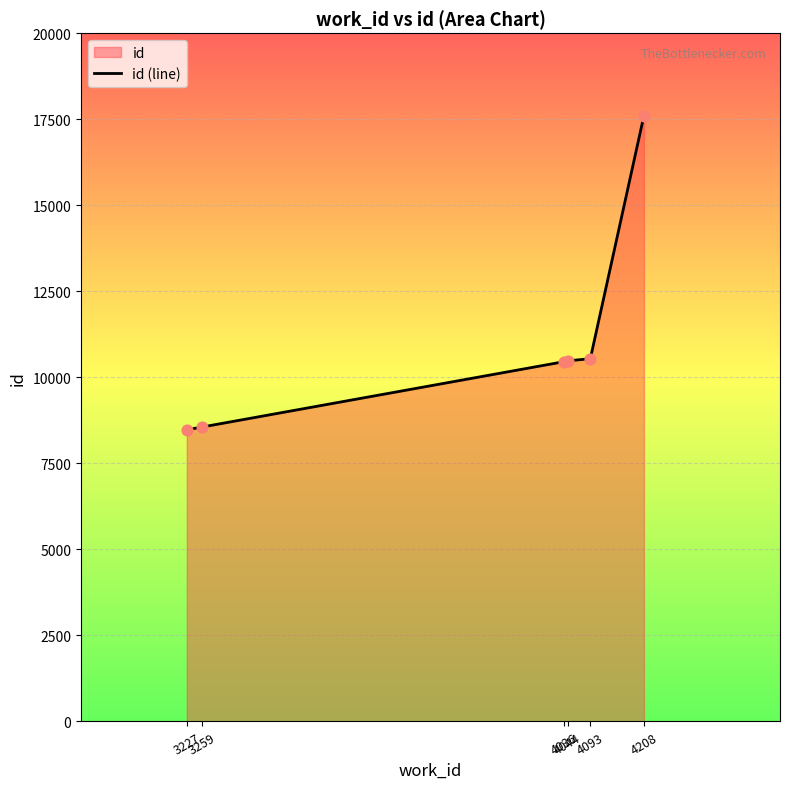

What is the ratio of the value at 3259 to the value at 4093?

0.8